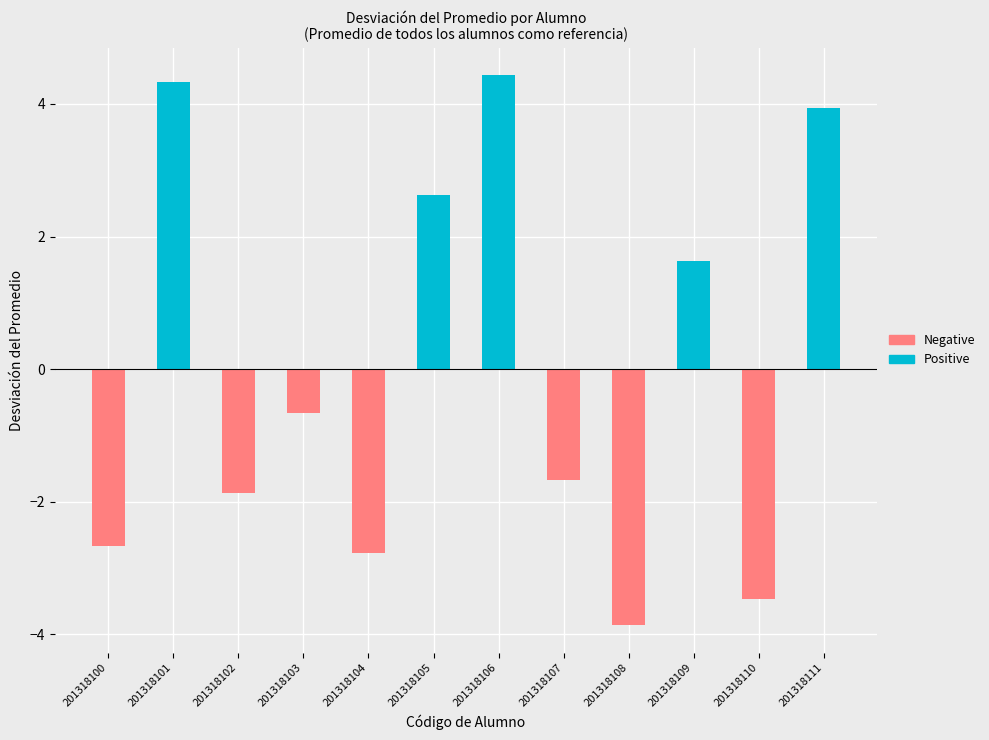

At which category is the sum across all series the highest?

201318106